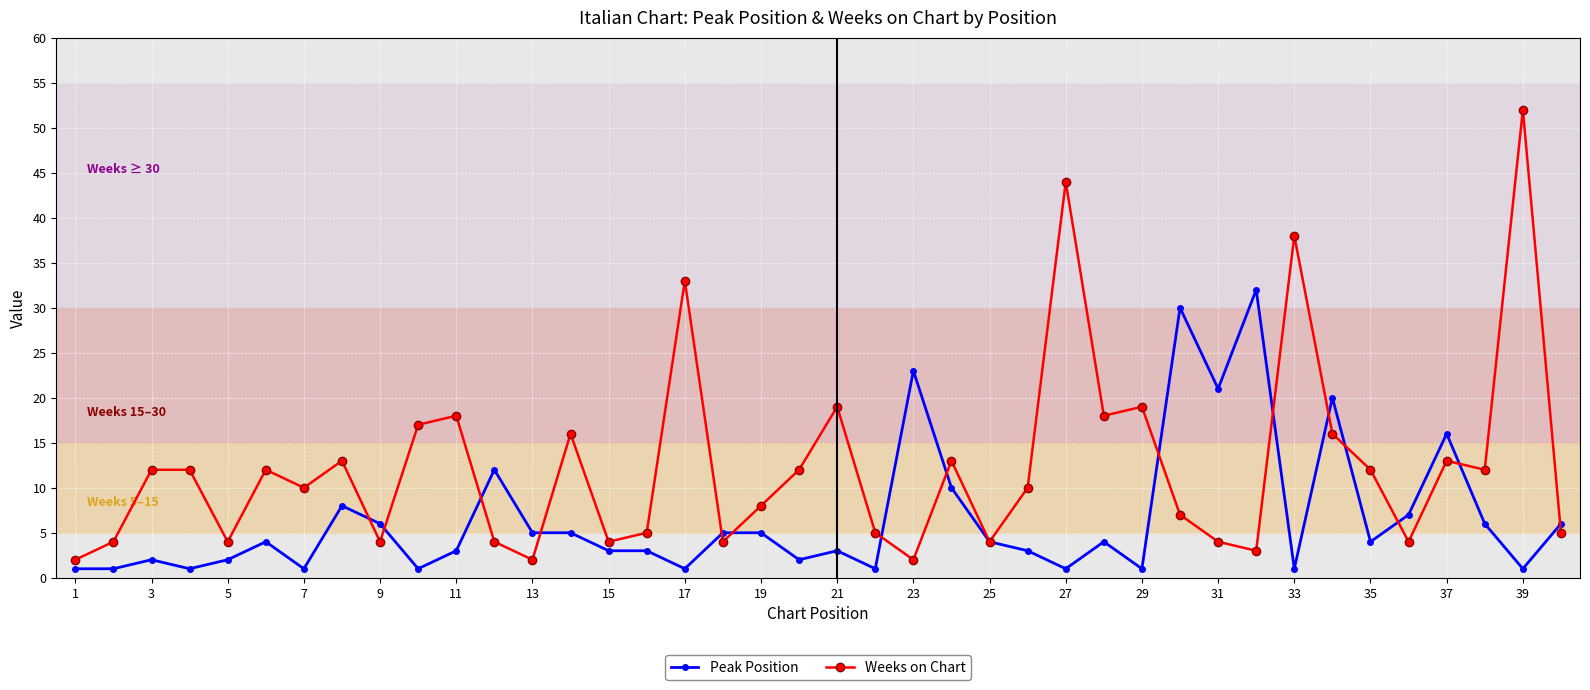

Which series has the widest spread of values?

Weeks on Chart